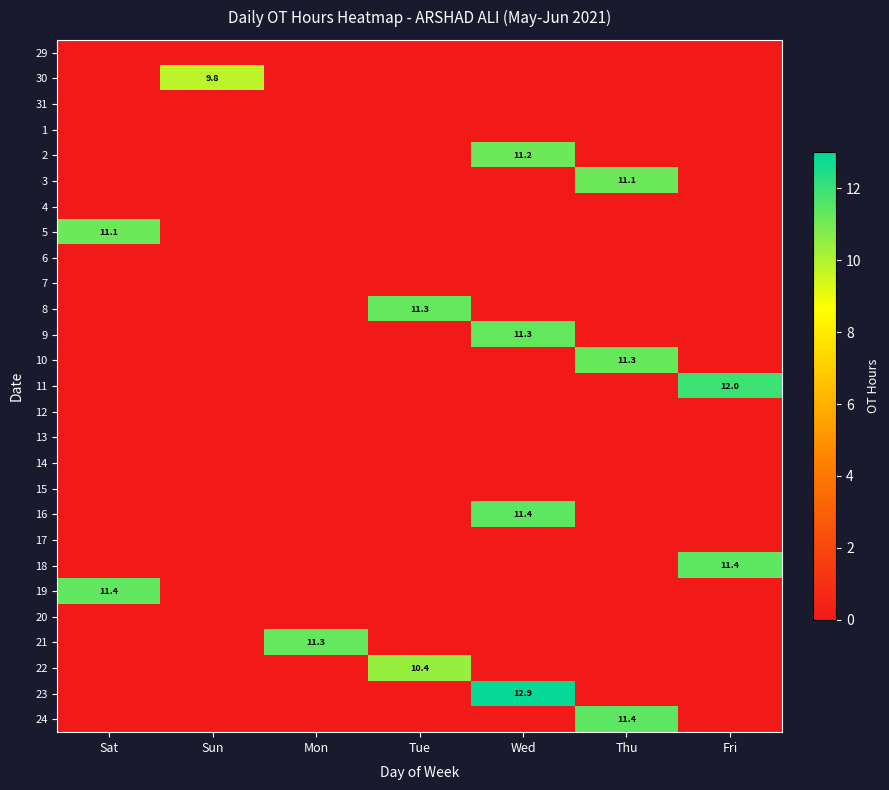

The value of 10 at Thu is 2.8. True or false?

False